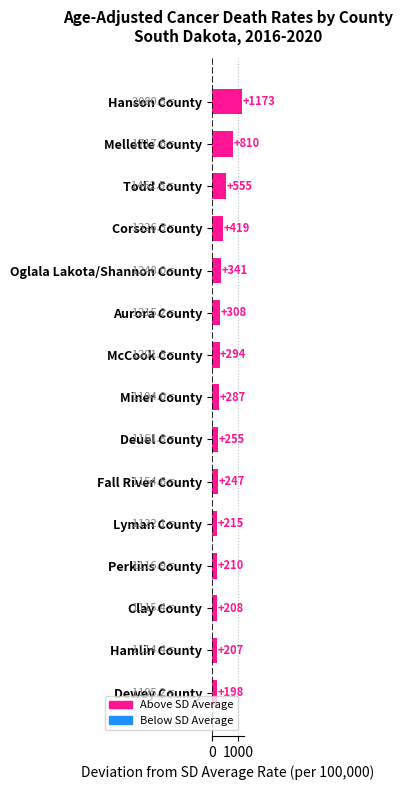

What is the difference between the maximum and minimum values?

975.3